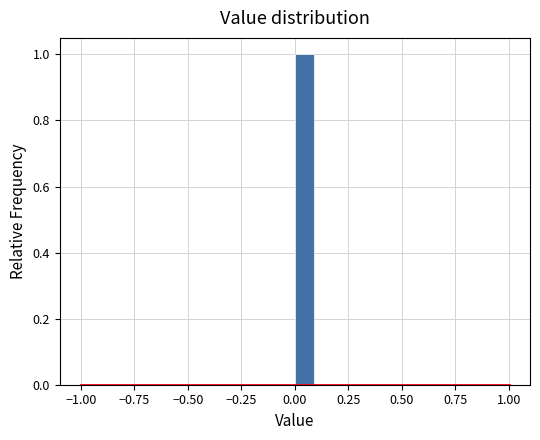

Around what value on the x-axis is the tallest bar? Give the approximate position of its centre, as read against the axis.

0.05